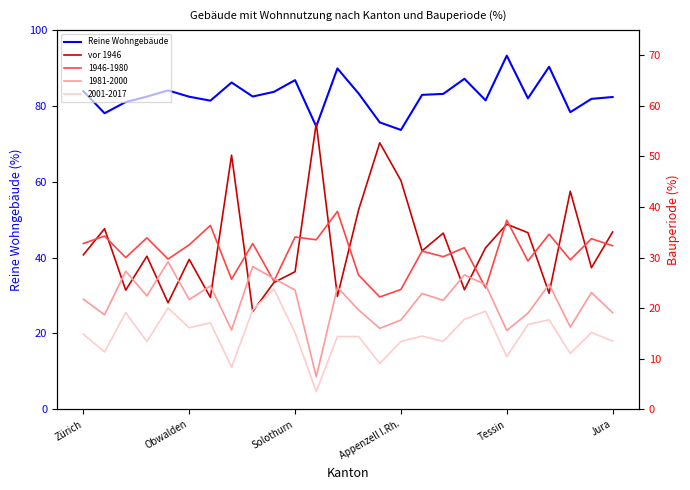

What is the highest value of the Reine Wohngebäude series?

93.2